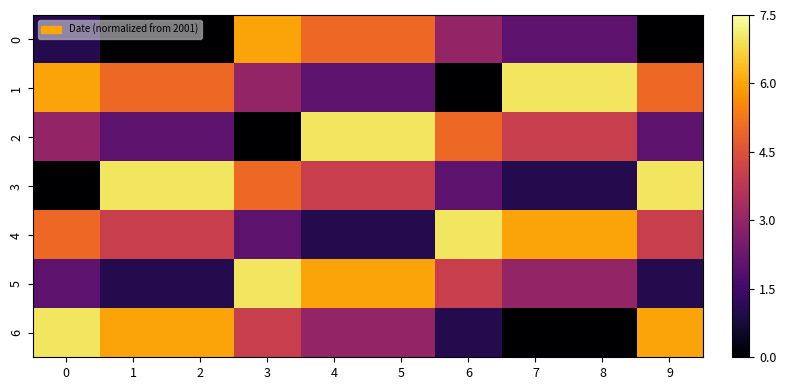

Reading left to right, transcribe all the data shown in this chart.

0: 0=1	1=0	2=0	3=6	4=5	5=5	6=3	7=2	8=2	9=0
1: 0=6	1=5	2=5	3=3	4=2	5=2	6=0	7=7	8=7	9=5
2: 0=3	1=2	2=2	3=0	4=7	5=7	6=5	7=4	8=4	9=2
3: 0=0	1=7	2=7	3=5	4=4	5=4	6=2	7=1	8=1	9=7
4: 0=5	1=4	2=4	3=2	4=1	5=1	6=7	7=6	8=6	9=4
5: 0=2	1=1	2=1	3=7	4=6	5=6	6=4	7=3	8=3	9=1
6: 0=7	1=6	2=6	3=4	4=3	5=3	6=1	7=0	8=0	9=6